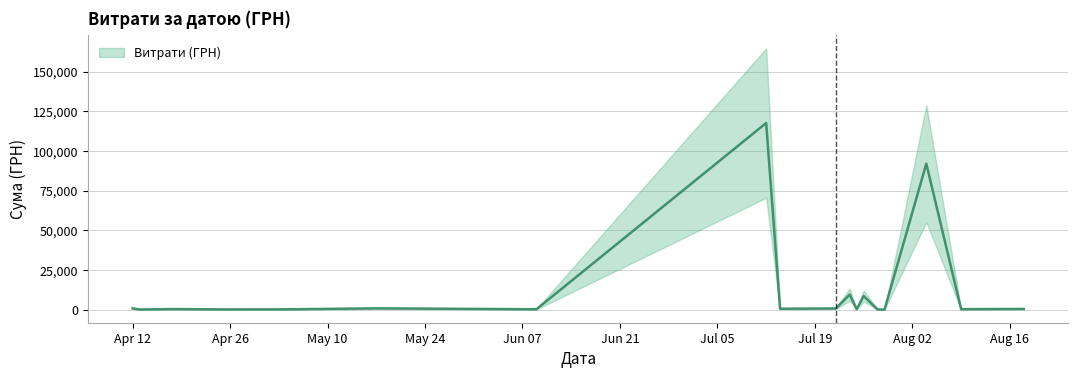

What is the greatest value displayed?

117568.8